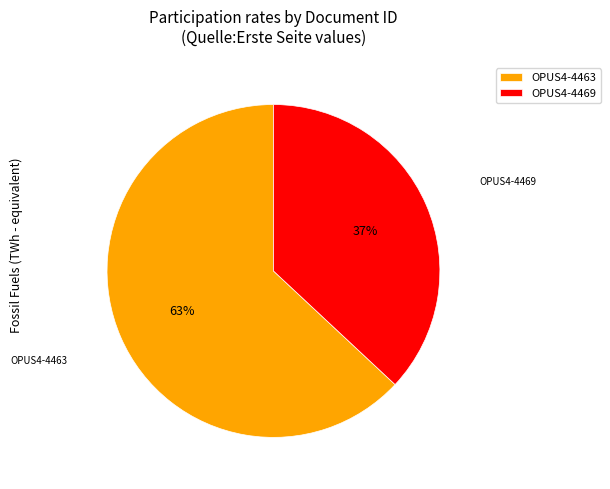

Approximately how many times larger is the value at OPUS4-4469 compared to OPUS4-4463?

0.6